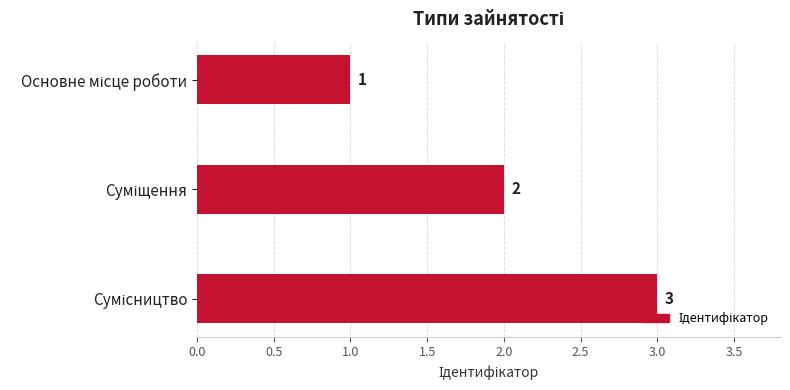

Count the values in the range 1 to 3.

3